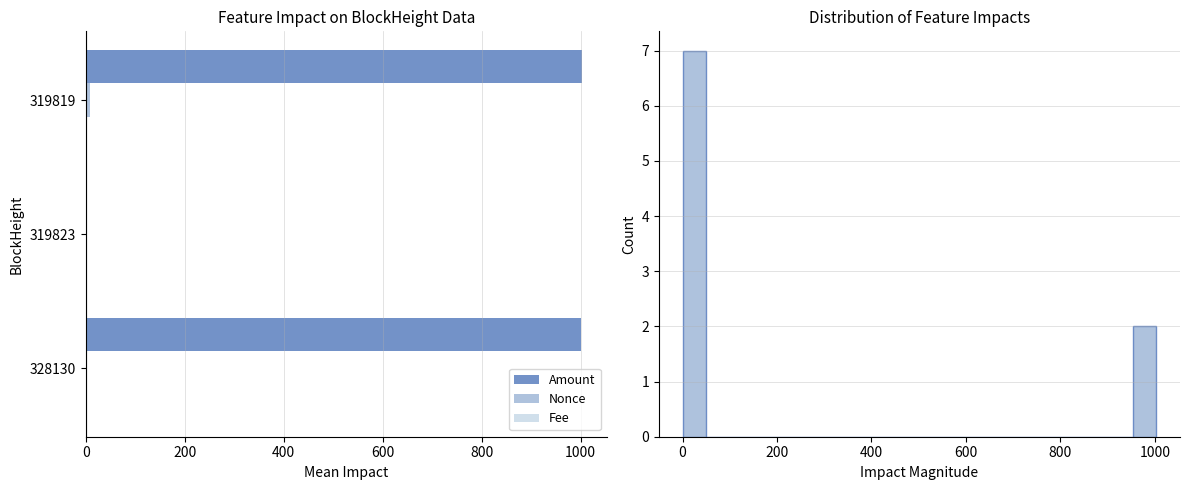

What is the value of the Fee bar at the 2nd from the left?

0.2